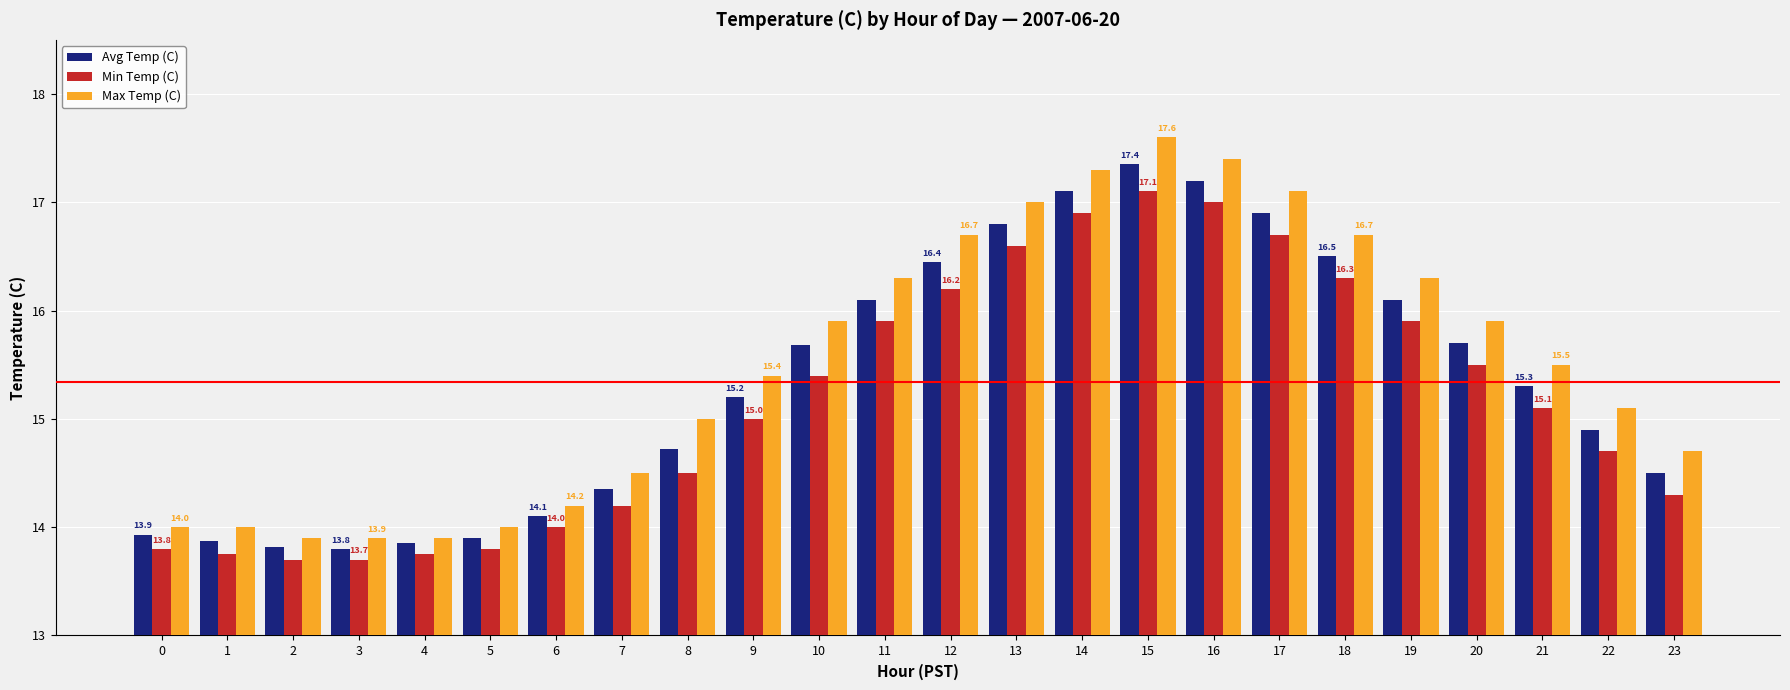

Is the value of Avg Temp (C) at 20 greater than the value of Max Temp (C) at 16?

No